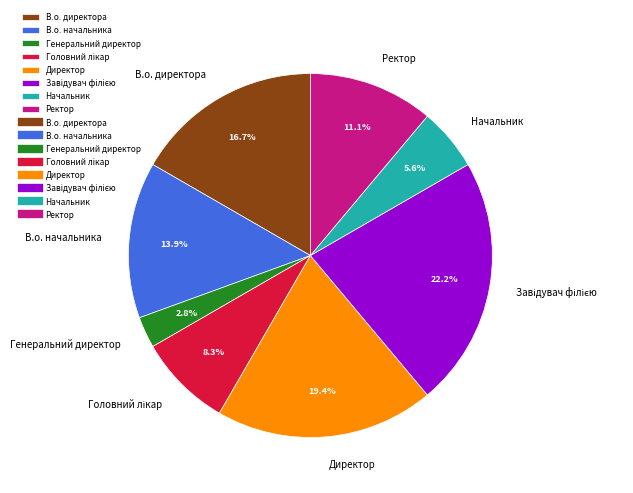

What percentage is NOT represented by В.о. начальника?

86.1%